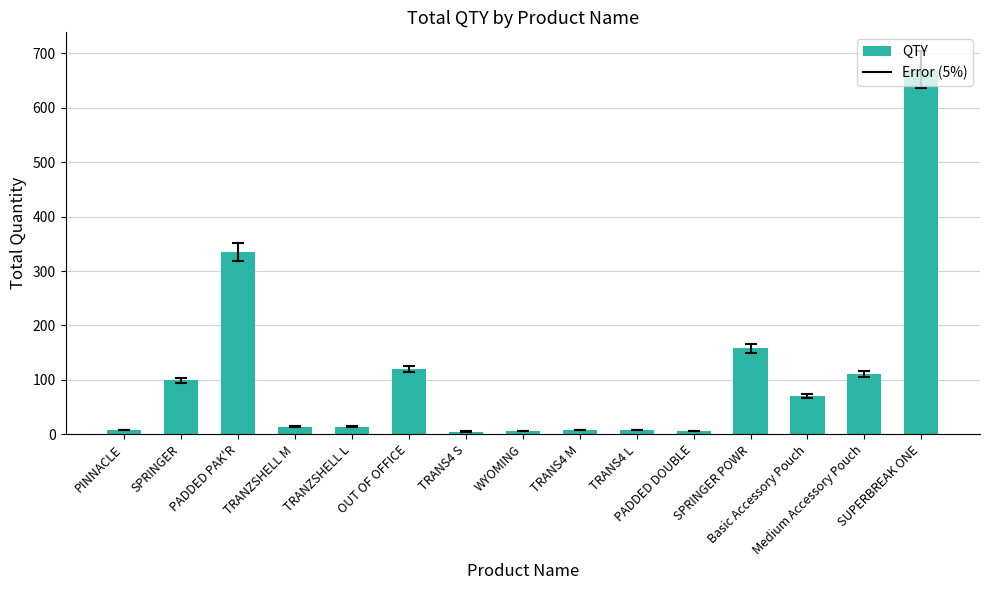

How many series are shown in this chart?

1